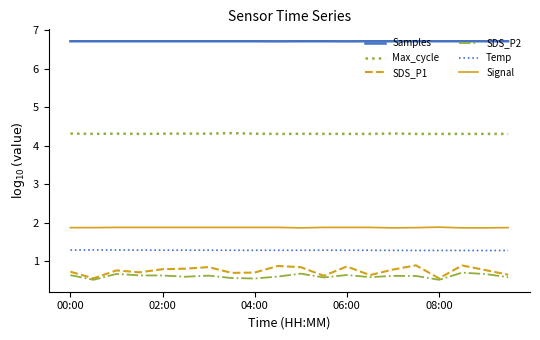

Which series has the largest total across all categories?

Samples